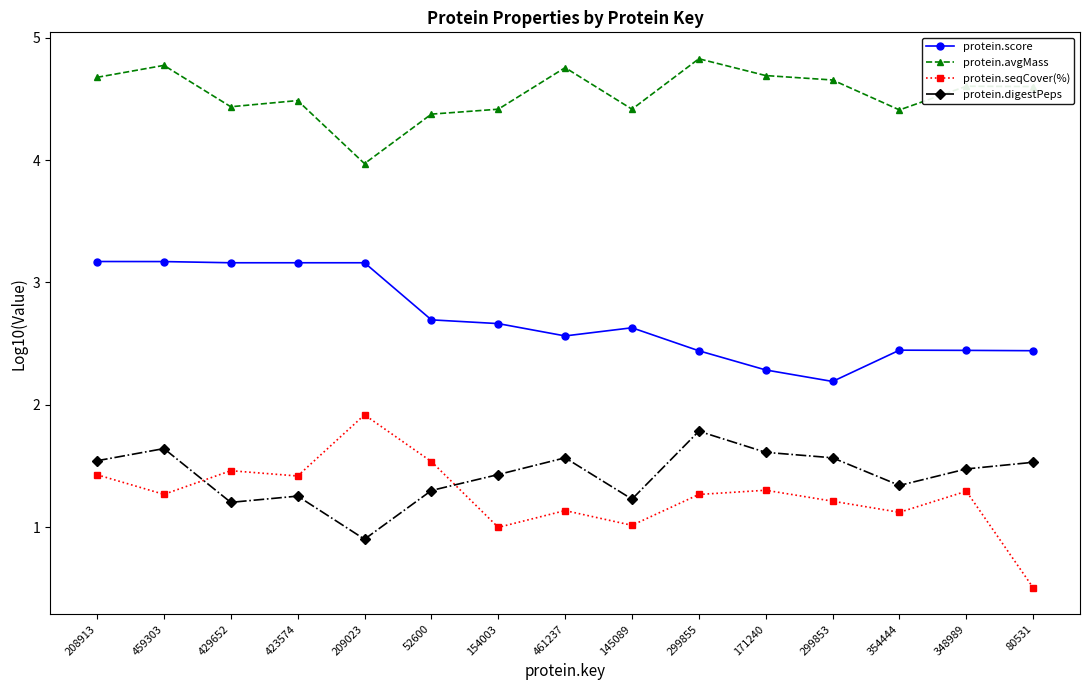

What is the label of the 5th point from the right?

171240